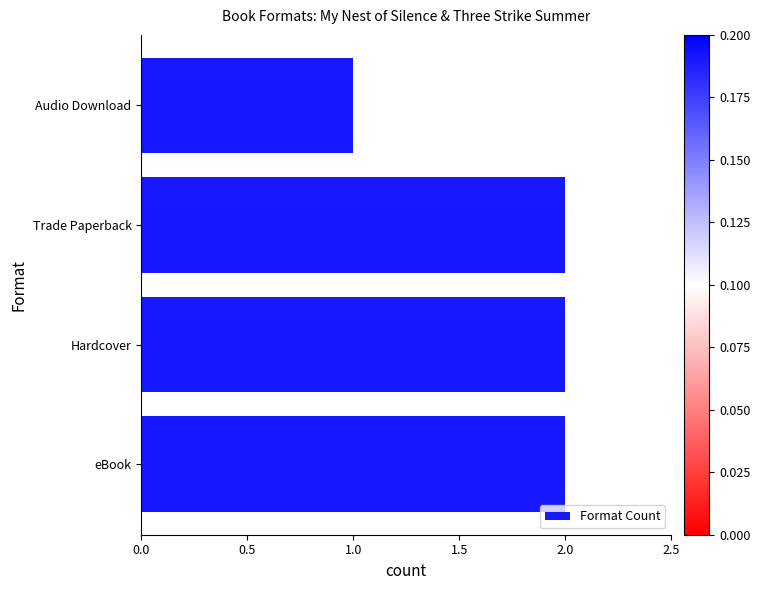

What is the sum of all values?

7